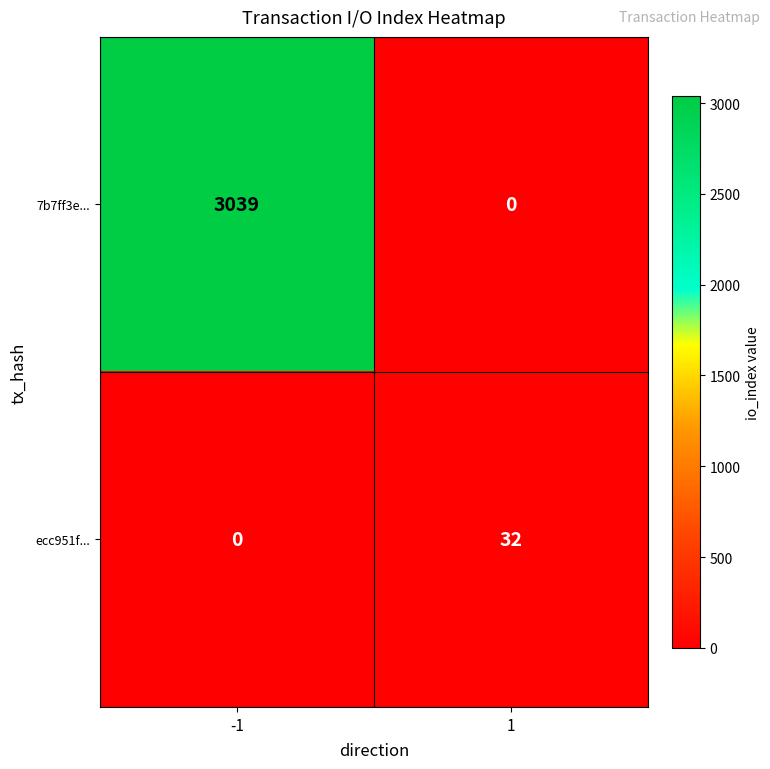

What is the spread (max minus min) of values at 1?

32